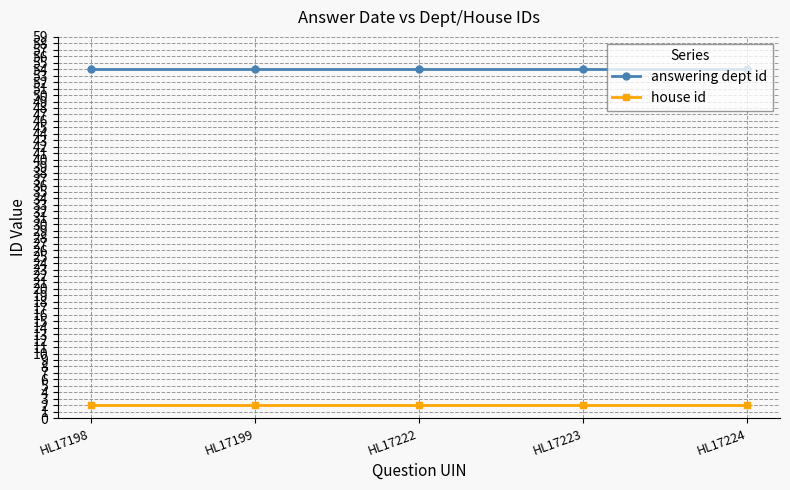

At HL17223, list the series in order from smallest to largest.

house id, answering dept id